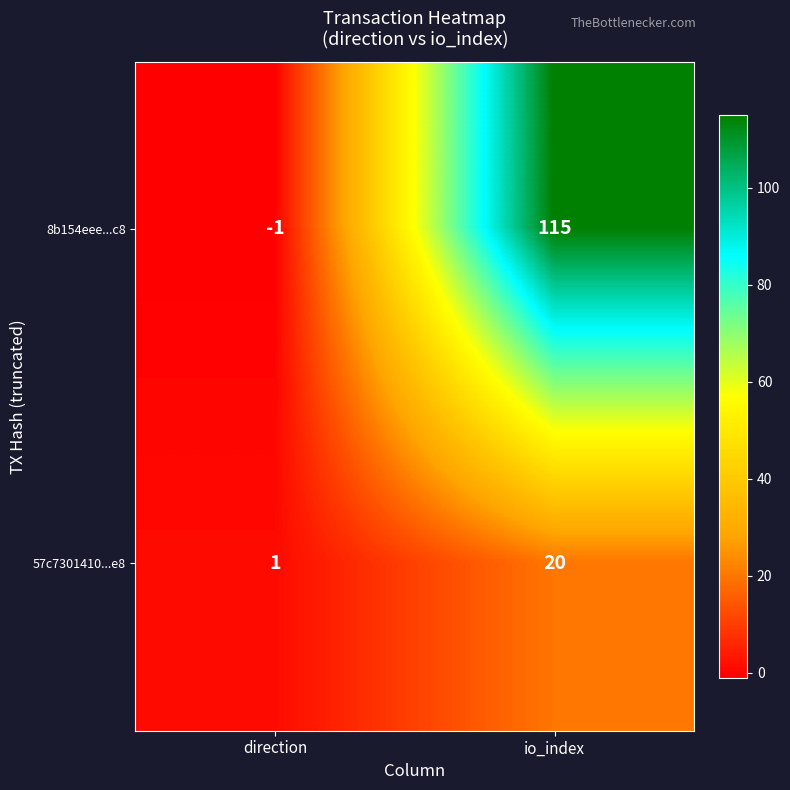

Is it true that 57c7301410...e8 equals 5 at io_index?

False